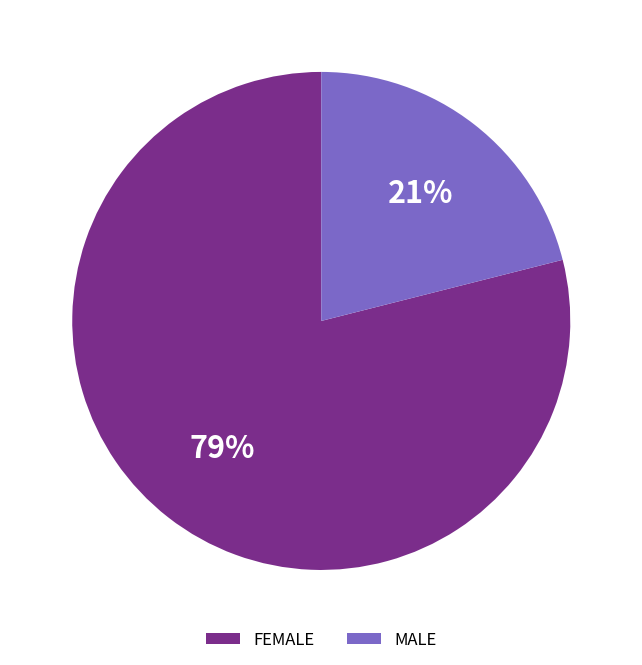

Is there any slice that represents more than half of the pie?

Yes